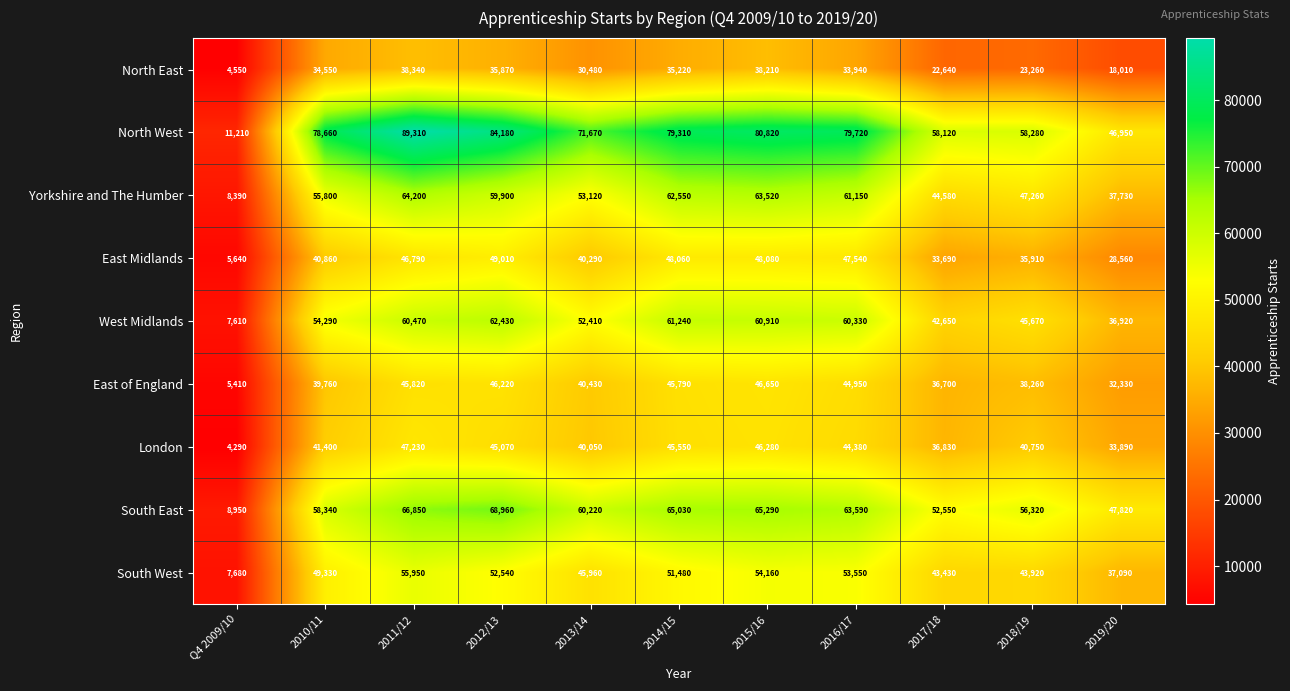

What is the sum of the London values at 2014/15 and 2019/20?

79440